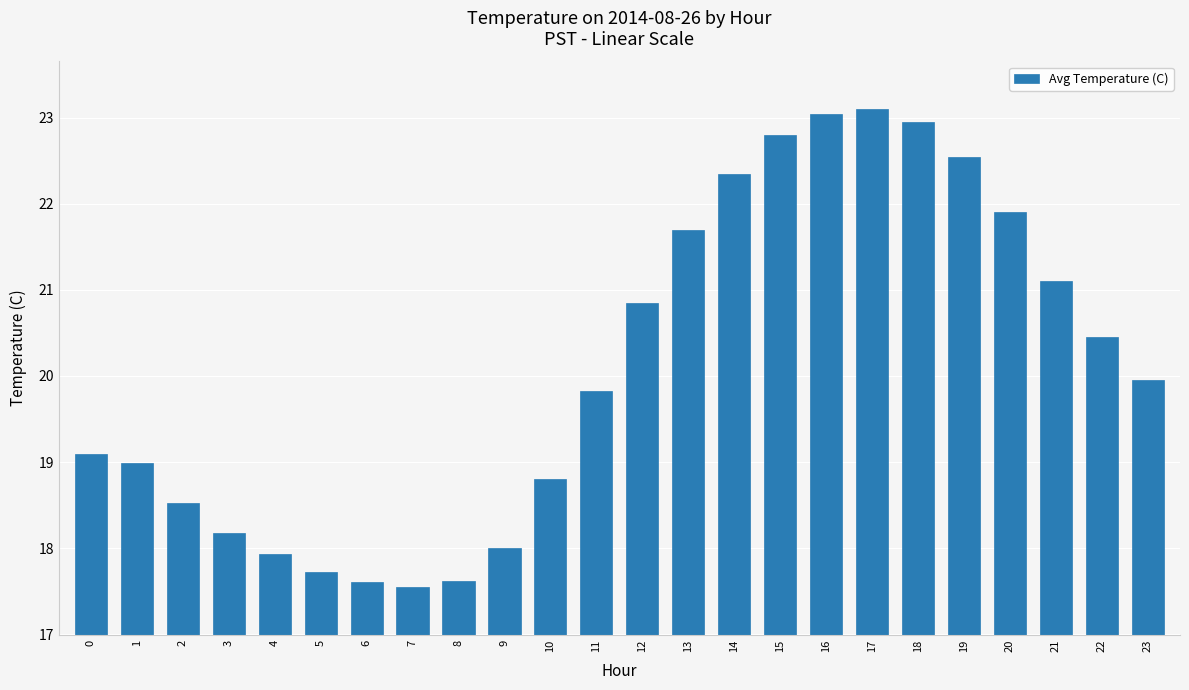

What is the average value?

20.1